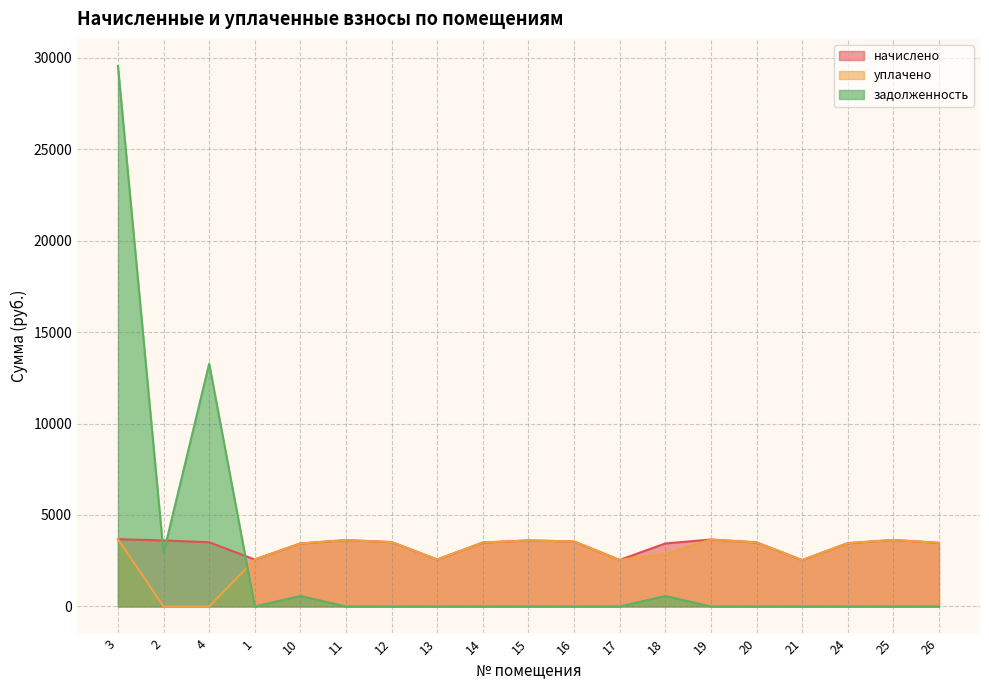

At which category is the sum across all series the highest?

3